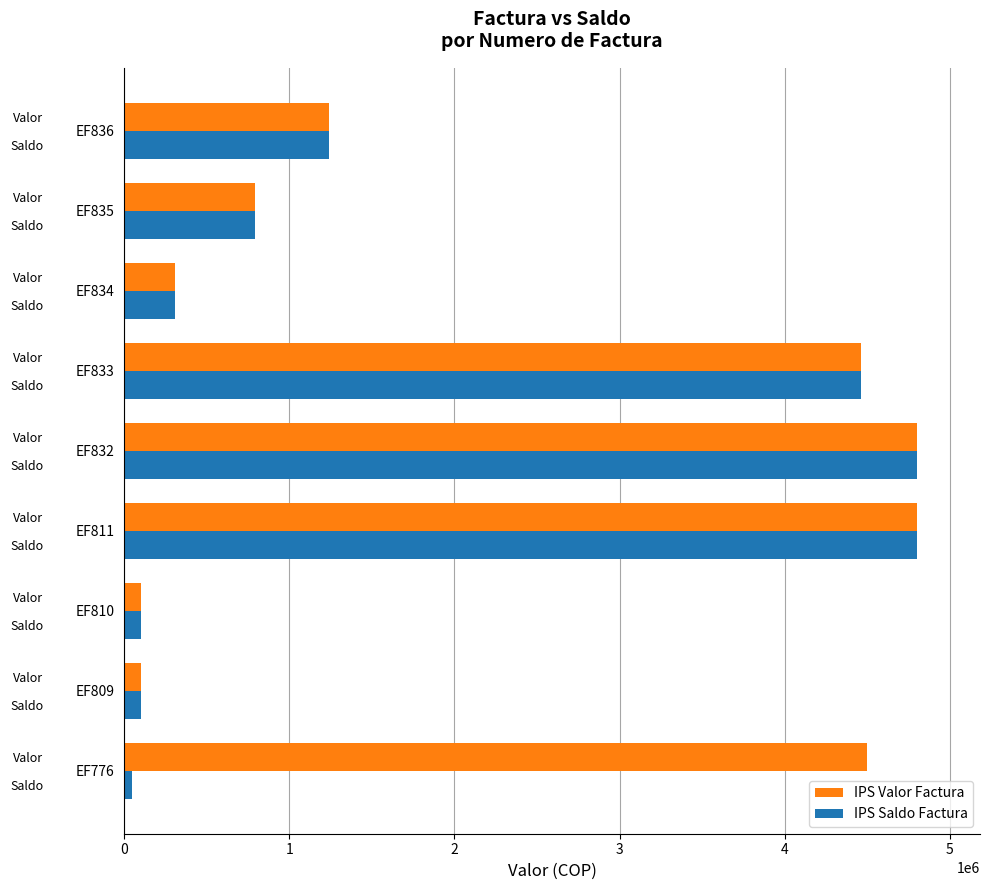

List the series in order of their peak value, highest first.

IPS Valor Factura, IPS Saldo Factura